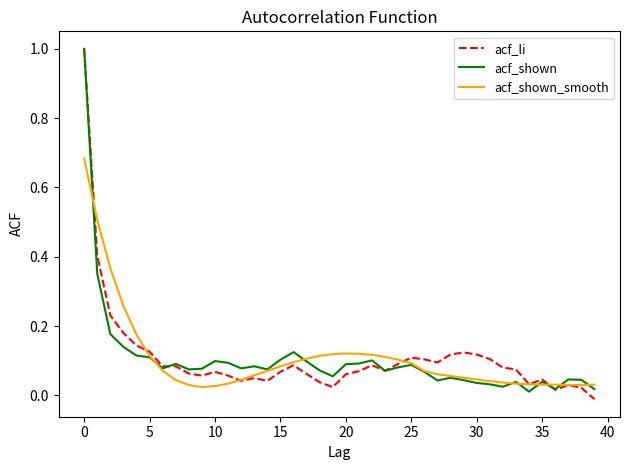

What are all the series names shown in the legend?

acf_li, acf_shown, acf_shown_smooth